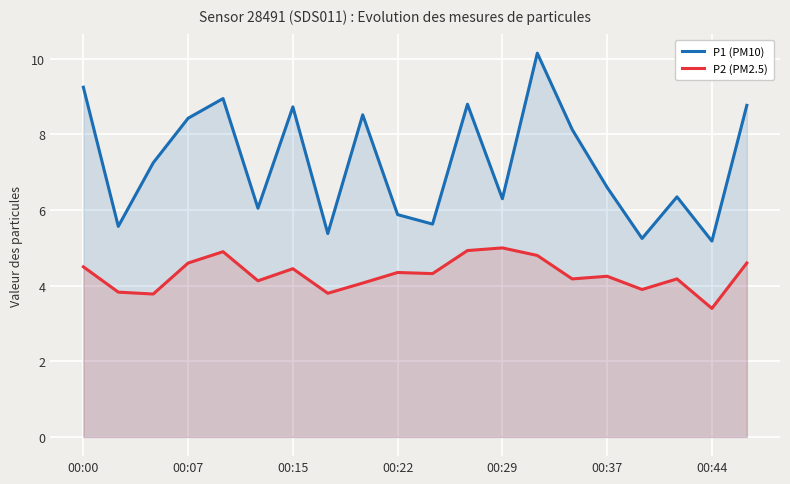

True or false: P2 (PM2.5) and P1 (PM10) cross at least once.

False